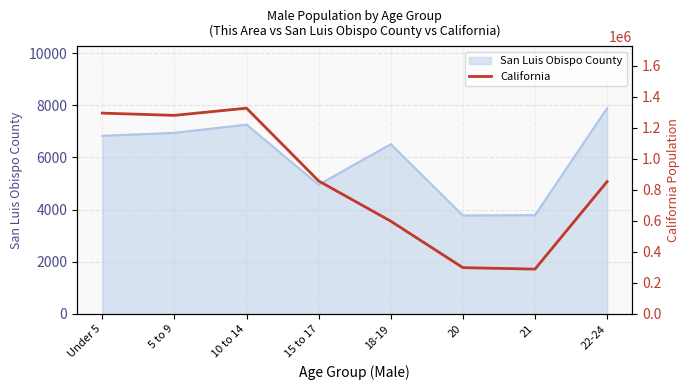

What is the lowest value of the San Luis Obispo County series?

3777